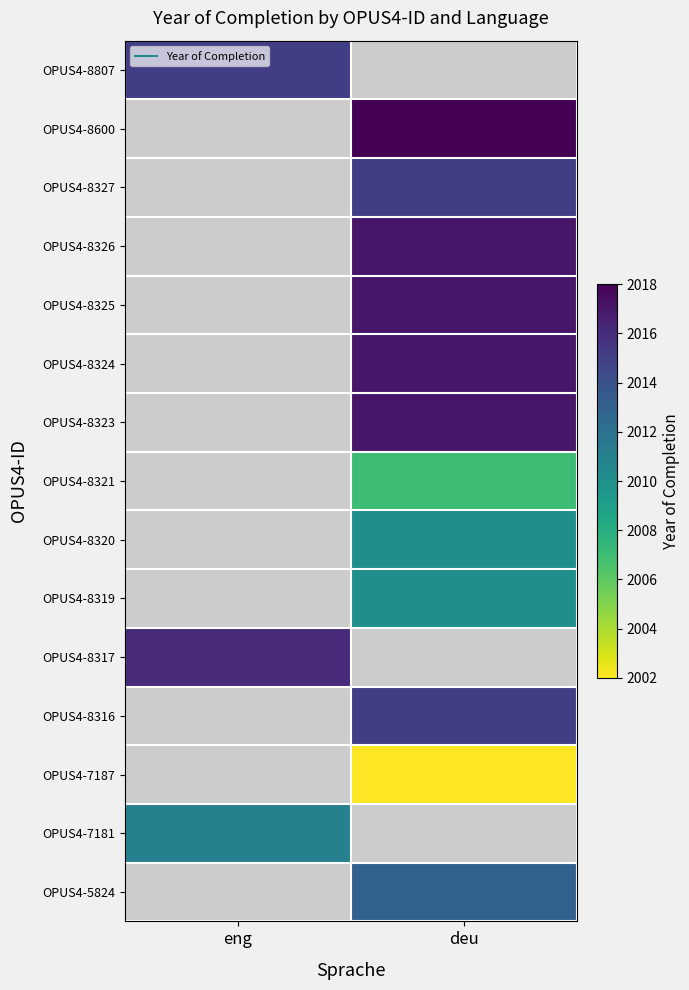

List the labels in order of OPUS4-5824 value, largest first.

eng, deu